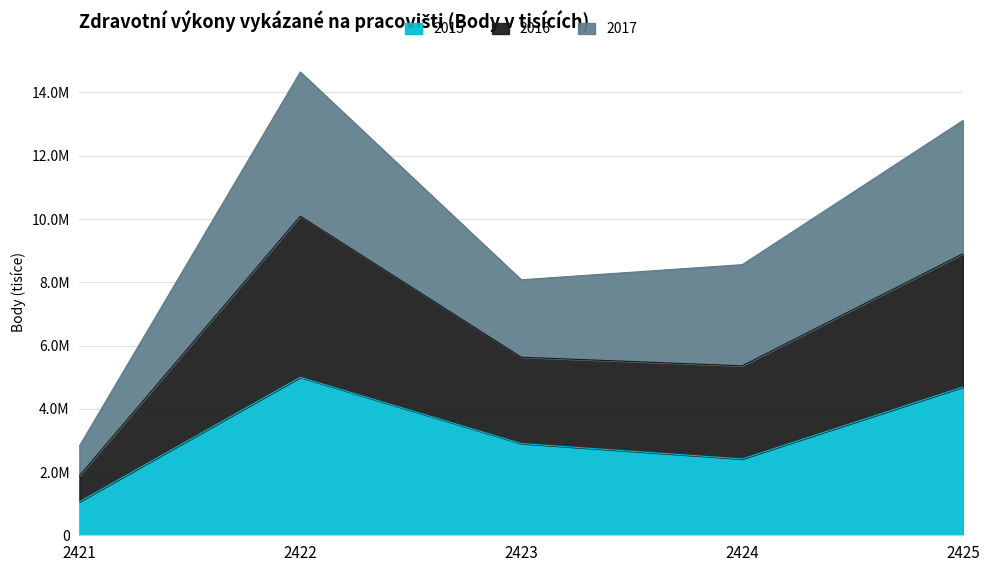

Which category has the highest value in the 2016 series?

2422